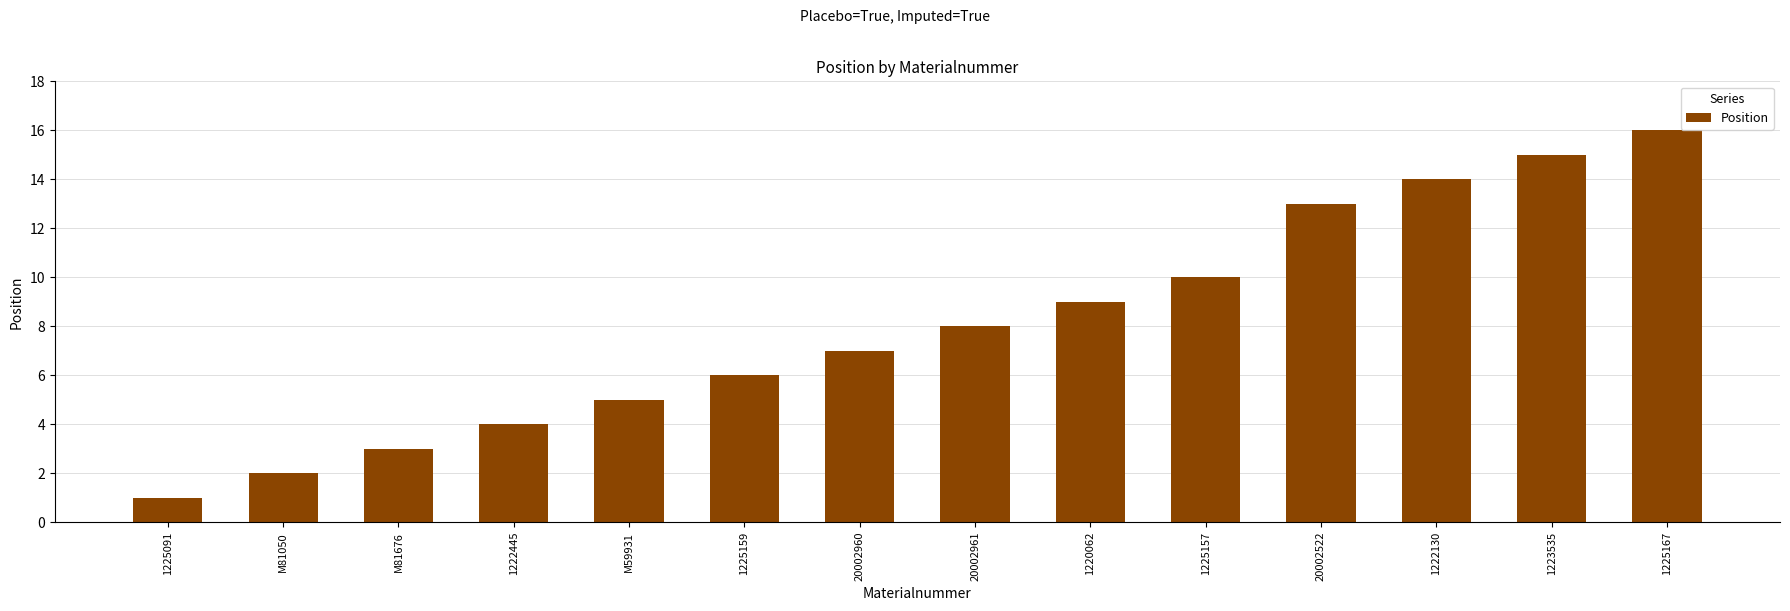

Count the number of categories in the chart.

14